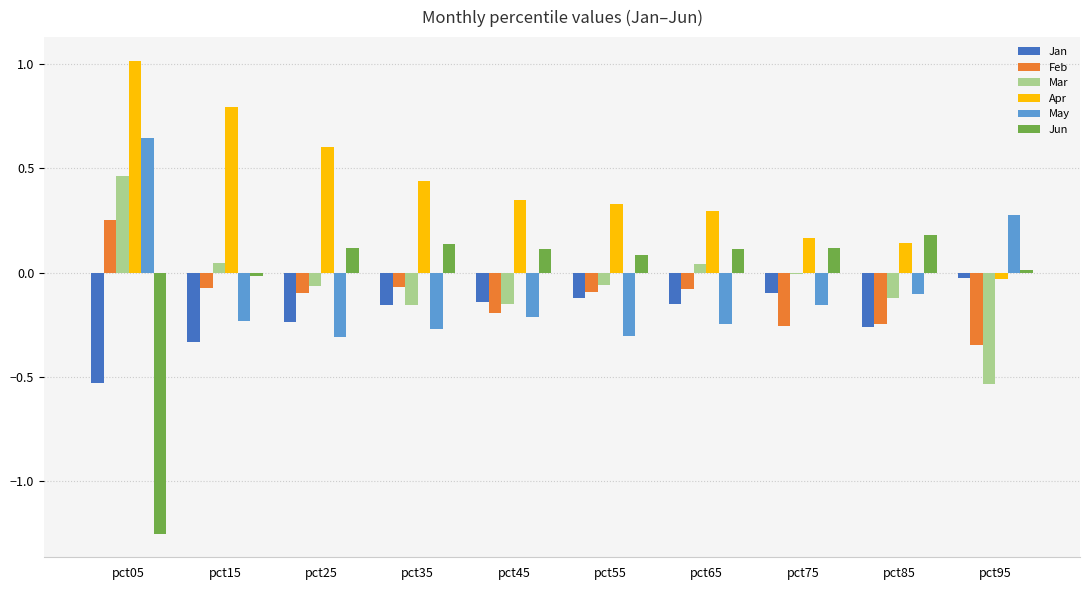

Rank the series at pct05 from highest to lowest value.

Apr, May, Mar, Feb, Jan, Jun